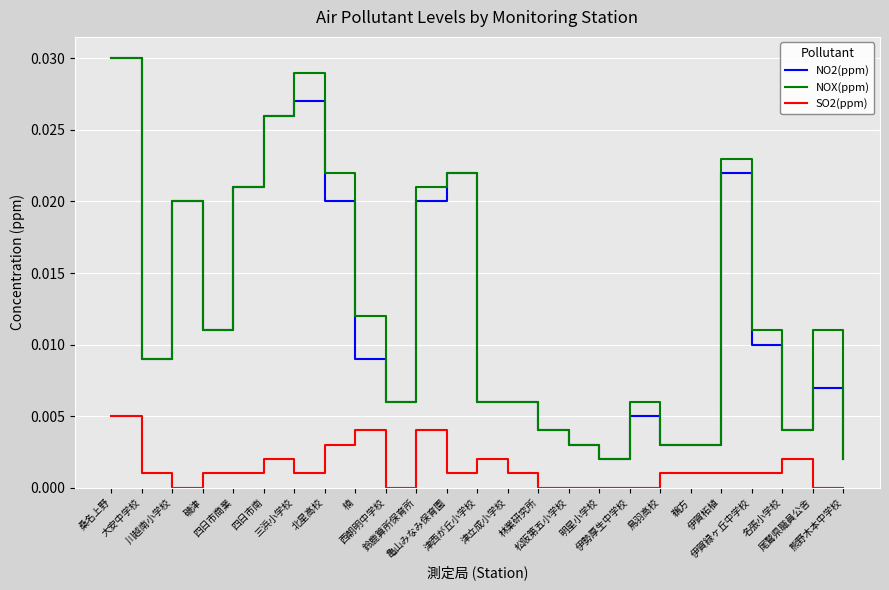

True or false: NO2(ppm) and SO2(ppm) cross at least once.

False